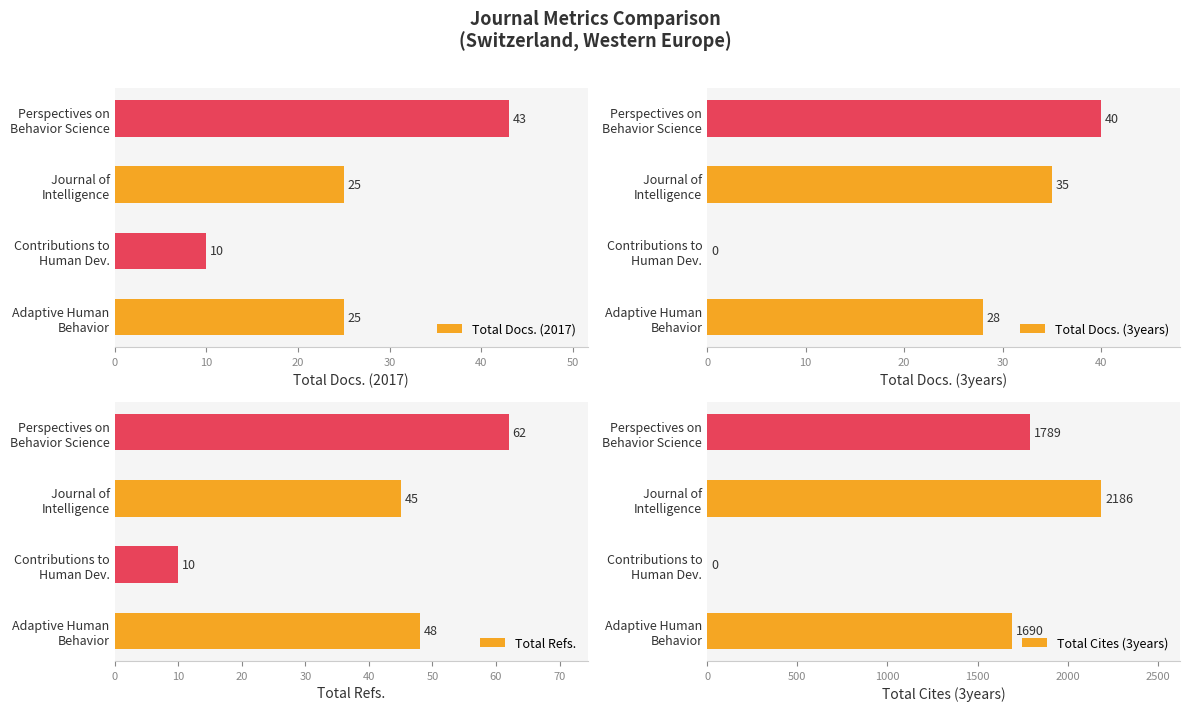

How many data points in Total Cites (3years) are less than 1789?

2